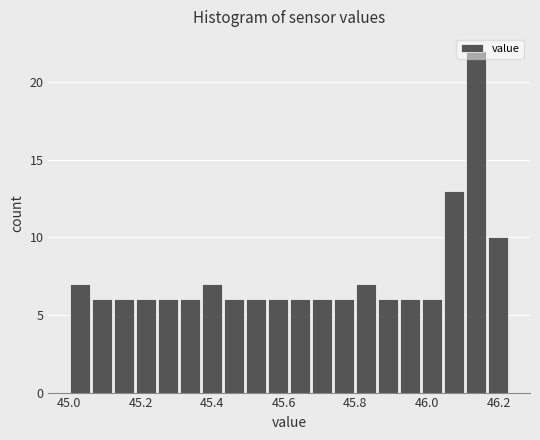

Read against the x-axis, roughly where is the centre of the tallest bar?

46.14